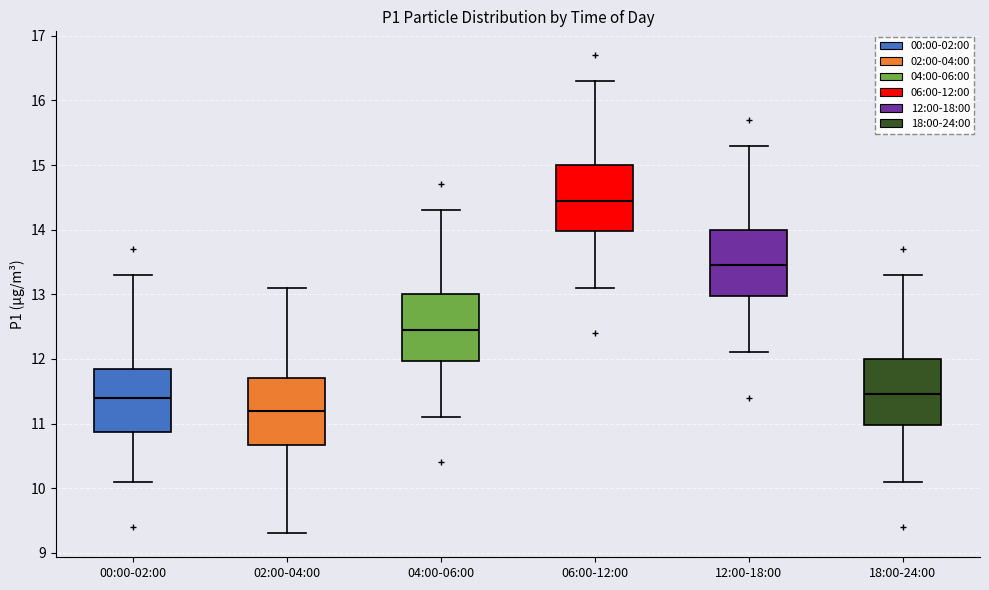

Reading left to right, read every box against the y-axis: the position of its median line, the range the box covers, and the ends of its whiskers. The values are not printed on the chart, so give them approximately, as read against the axis.

00:00-02:00: median 11.4, box 10.9 to 11.9, whiskers 10.1 to 13.3
02:00-04:00: median 11.2, box 10.7 to 11.7, whiskers 9.3 to 13.1
04:00-06:00: median 12.5, box 12.0 to 13.0, whiskers 11.1 to 14.3
06:00-12:00: median 14.5, box 14.0 to 15.0, whiskers 13.1 to 16.3
12:00-18:00: median 13.5, box 13.0 to 14.0, whiskers 12.1 to 15.3
18:00-24:00: median 11.5, box 11.0 to 12.0, whiskers 10.1 to 13.3